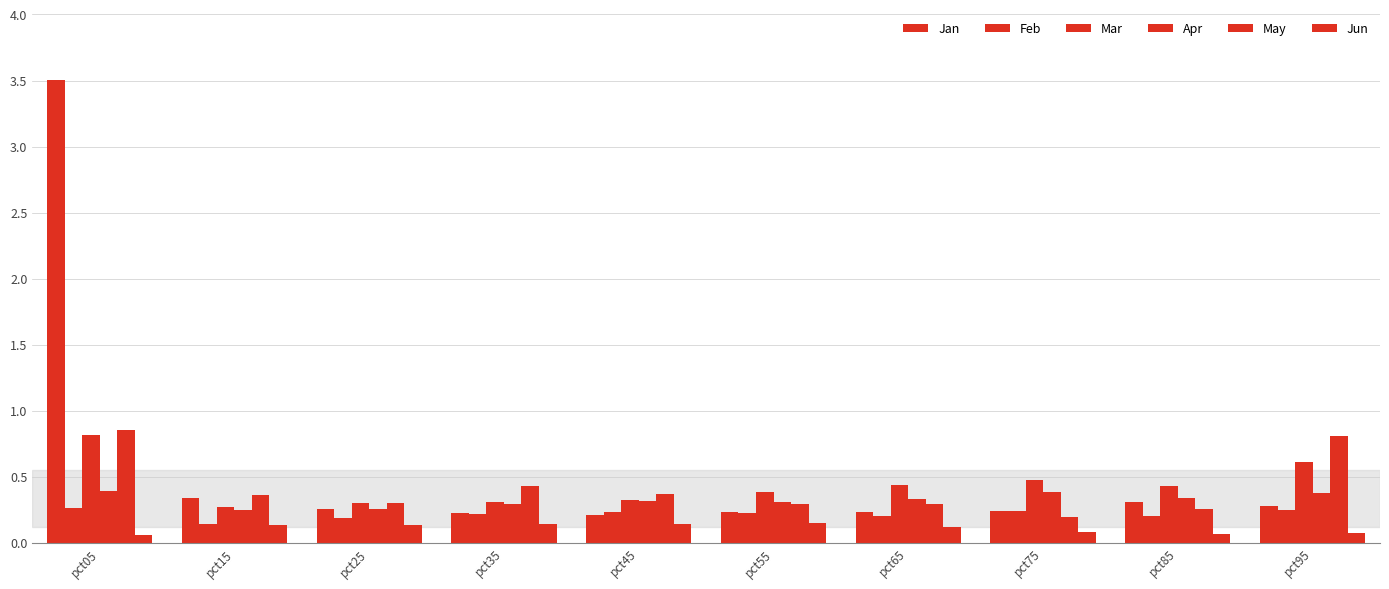

Count the number of categories in the chart.

10